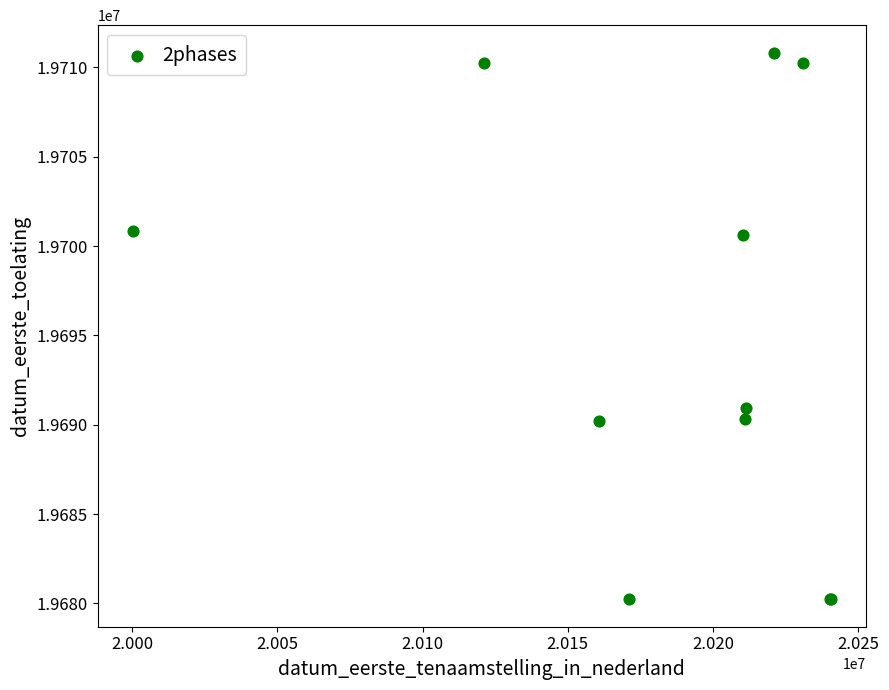

What Y value in the scatter plot is closest to 19695527?

19690914